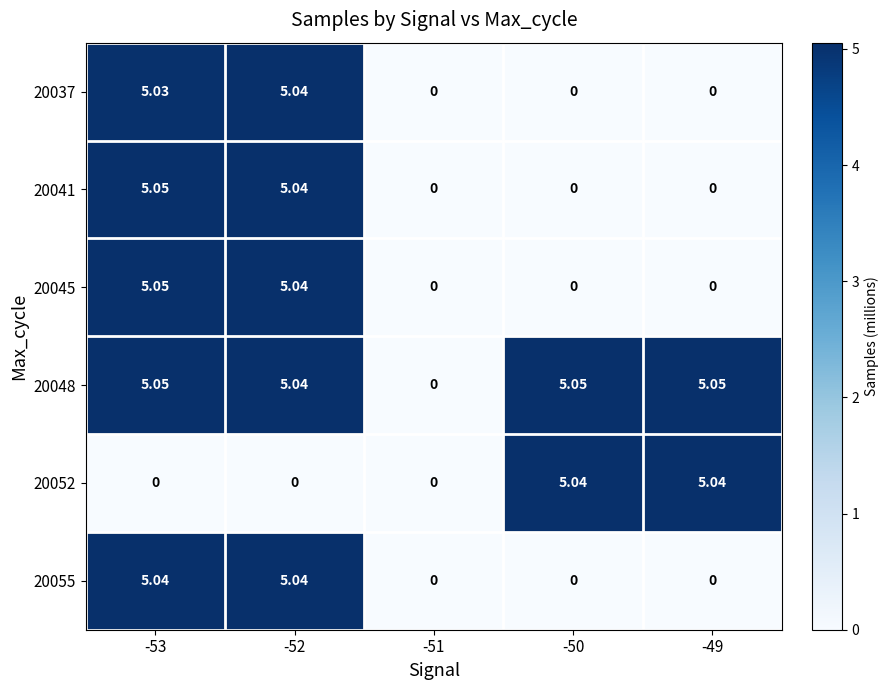

Is the value of 20055 at -53 greater than the value of 20048 at -49?

No